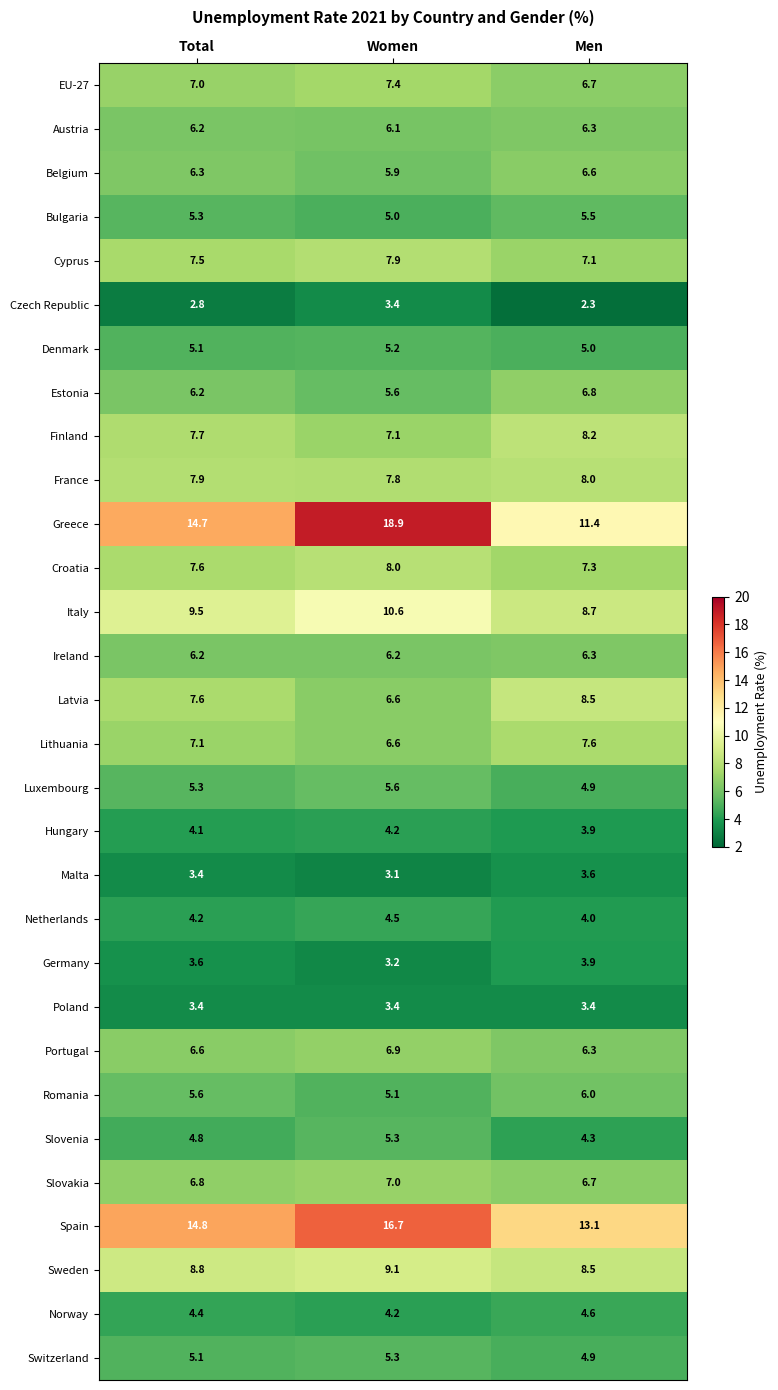

The Slovakia series shows 2.3 at Total. True or false?

False